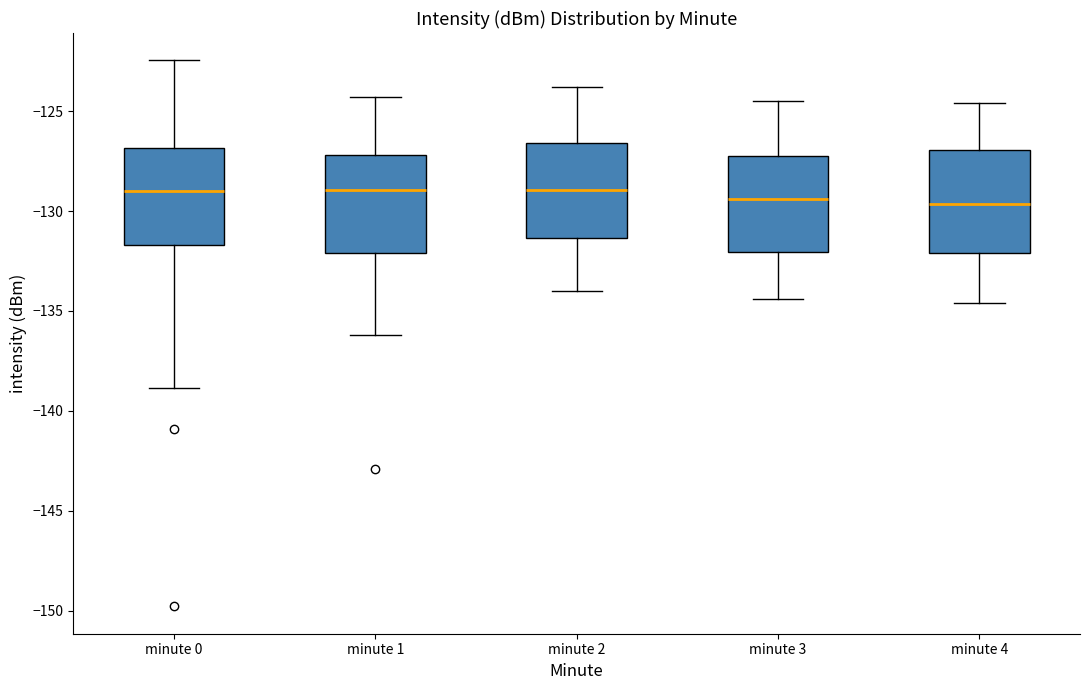

Where does the upper whisker of the box for minute 1 end on the y-axis? The values are not printed on the chart, so give them approximately, as read against the axis.

-124.5